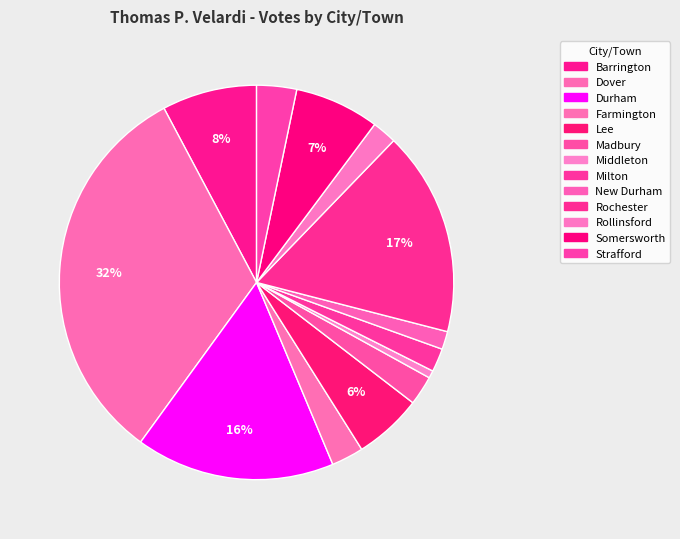

What is the change in value from Barrington to Farmington?

-418